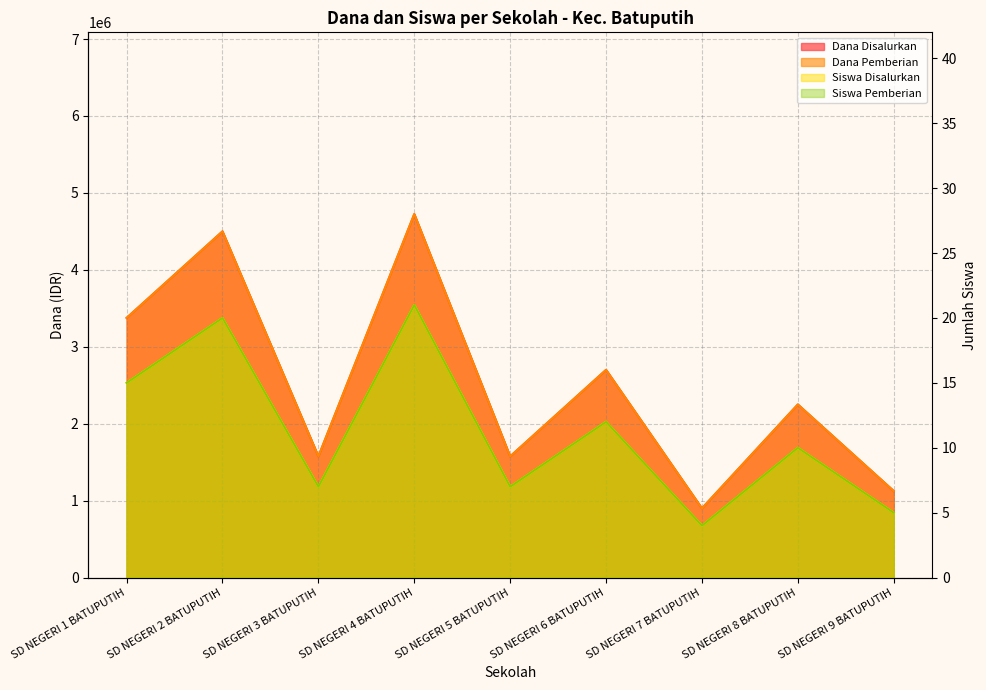

How many data points does each series have?

9